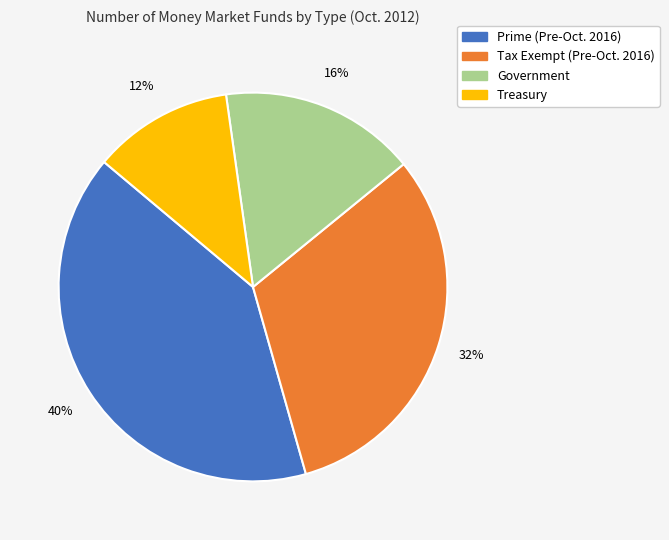

Does Prime (Pre-Oct. 2016) account for over 50% of the chart?

No